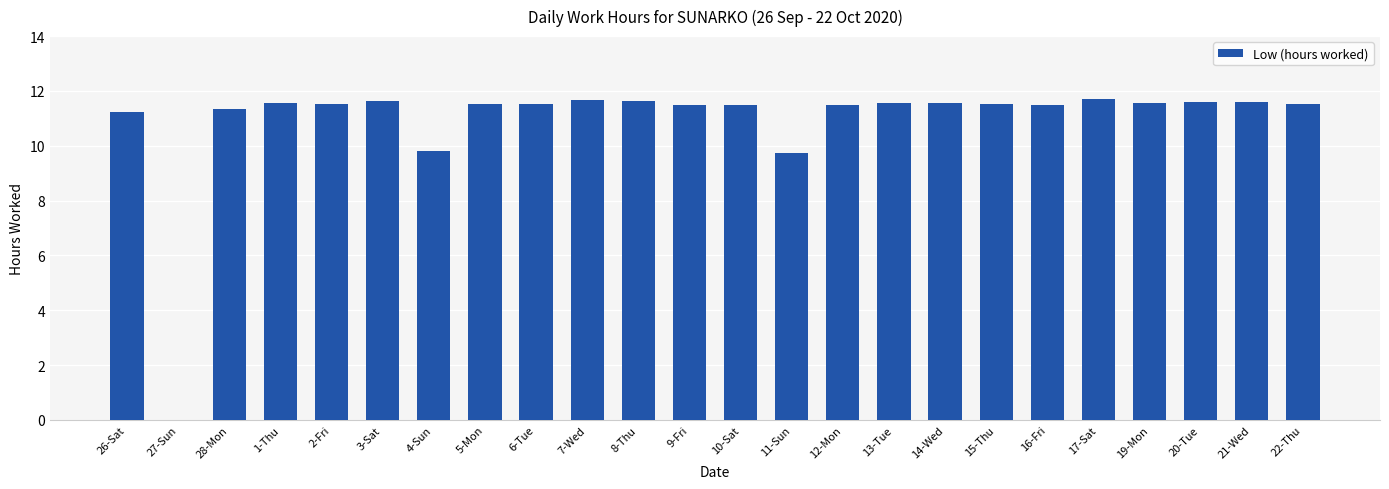

The value at 5-Mon is 11.5. True or false?

True